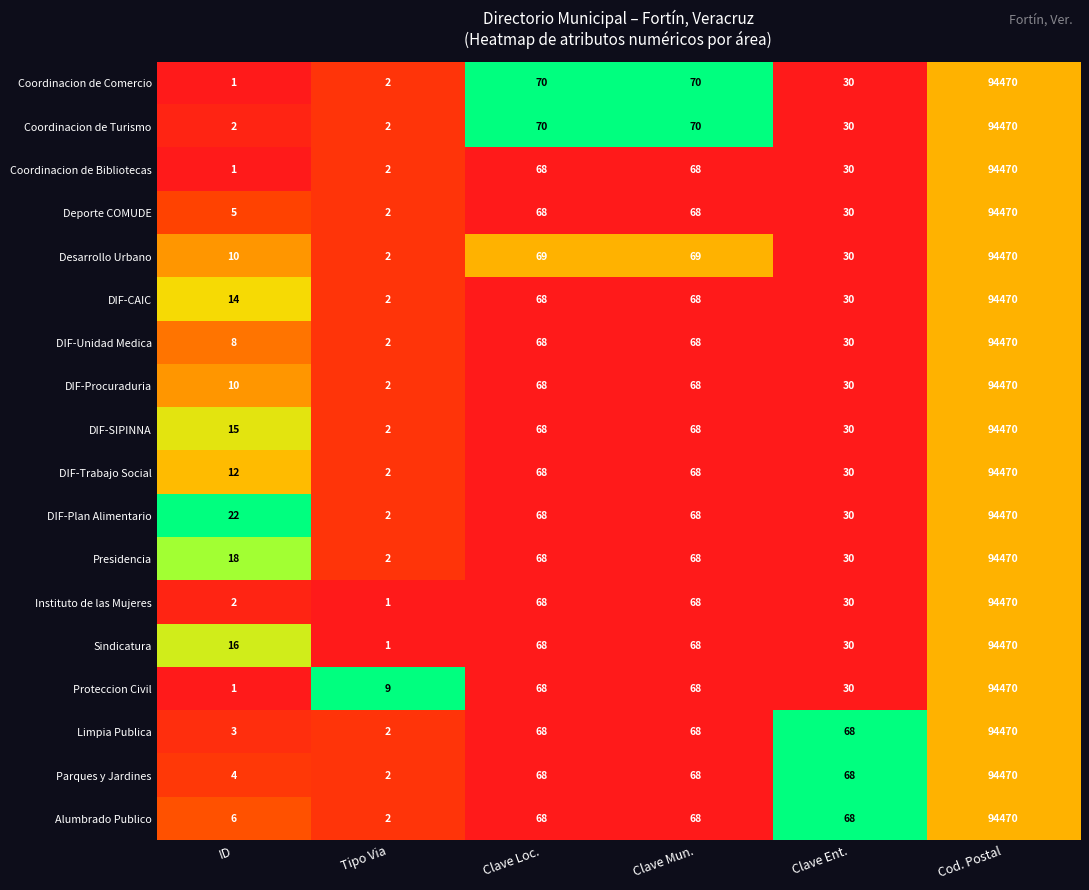

At which category is the sum across all series the highest?

Cod. Postal